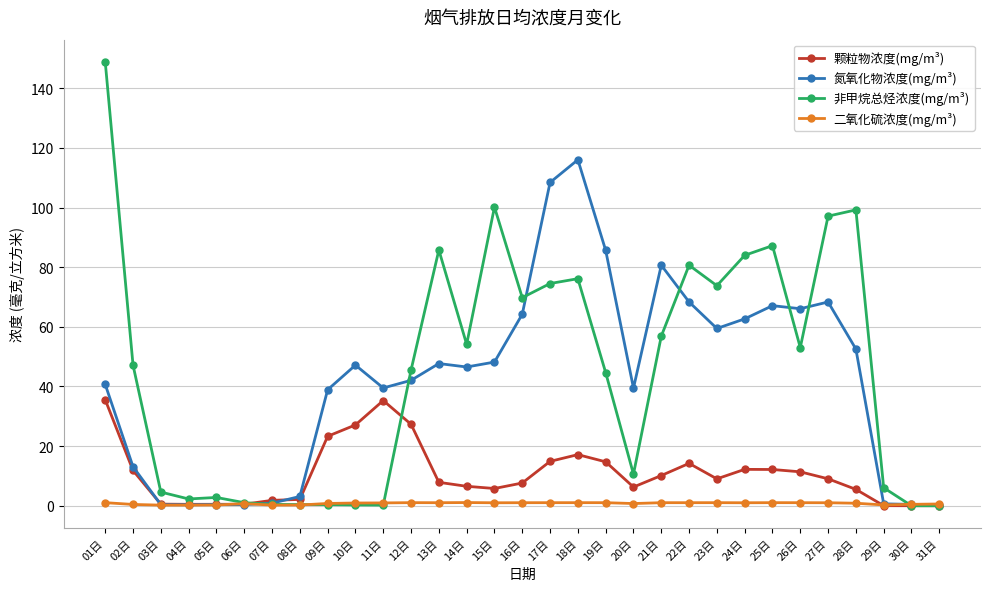

How many intersections are there between 颗粒物浓度(mg/m³) and 二氧化硫浓度(mg/m³)?

3